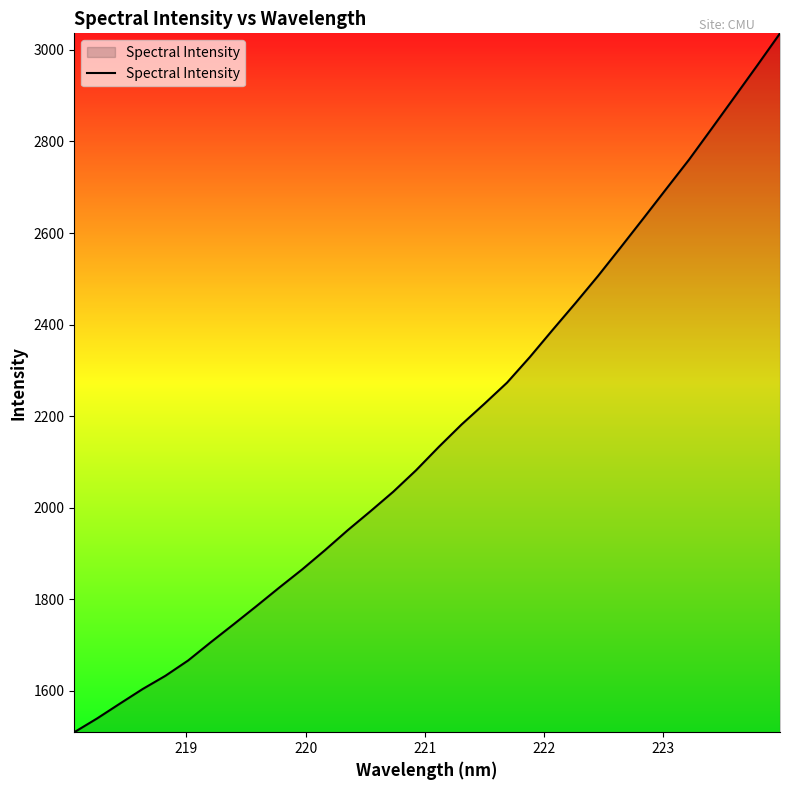

What is the difference between the maximum and minimum values?

1526.5